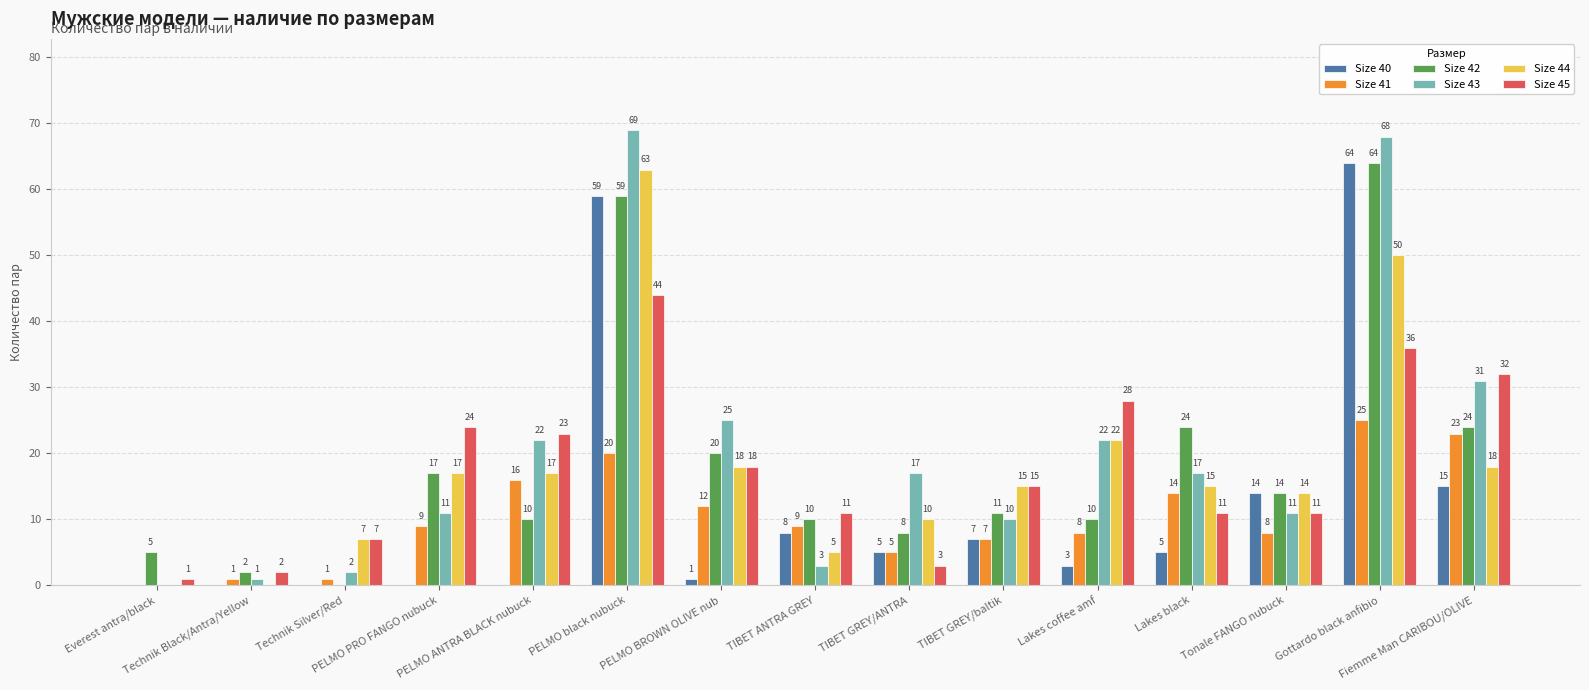

Is the value of Size 41 at Gottardo black anfibio greater than the value of Size 45 at PELMO BROWN OLIVE nub?

Yes